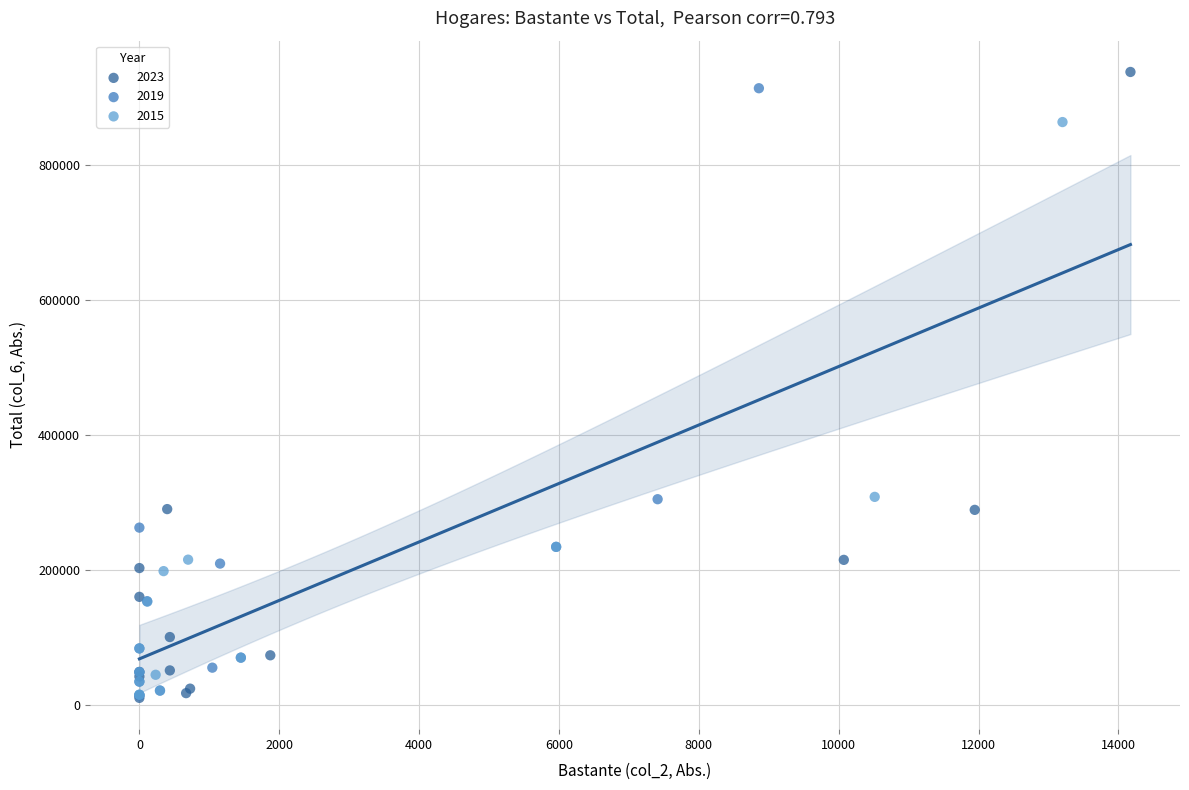

Which series has the widest spread of Y values?

2023